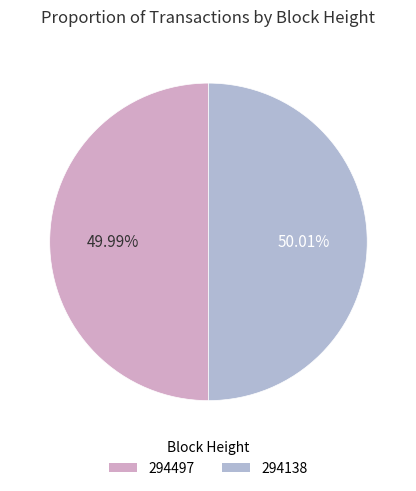

To the nearest percent, what is the combined percentage of 294497 and 294138?

100%